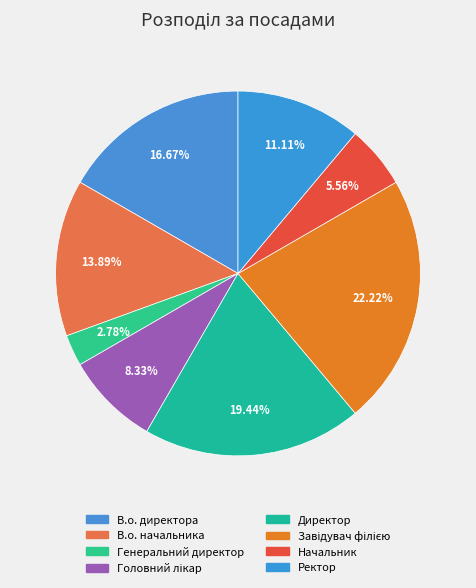

What percentage is the В.о. начальника slice, to the nearest percent?

14%